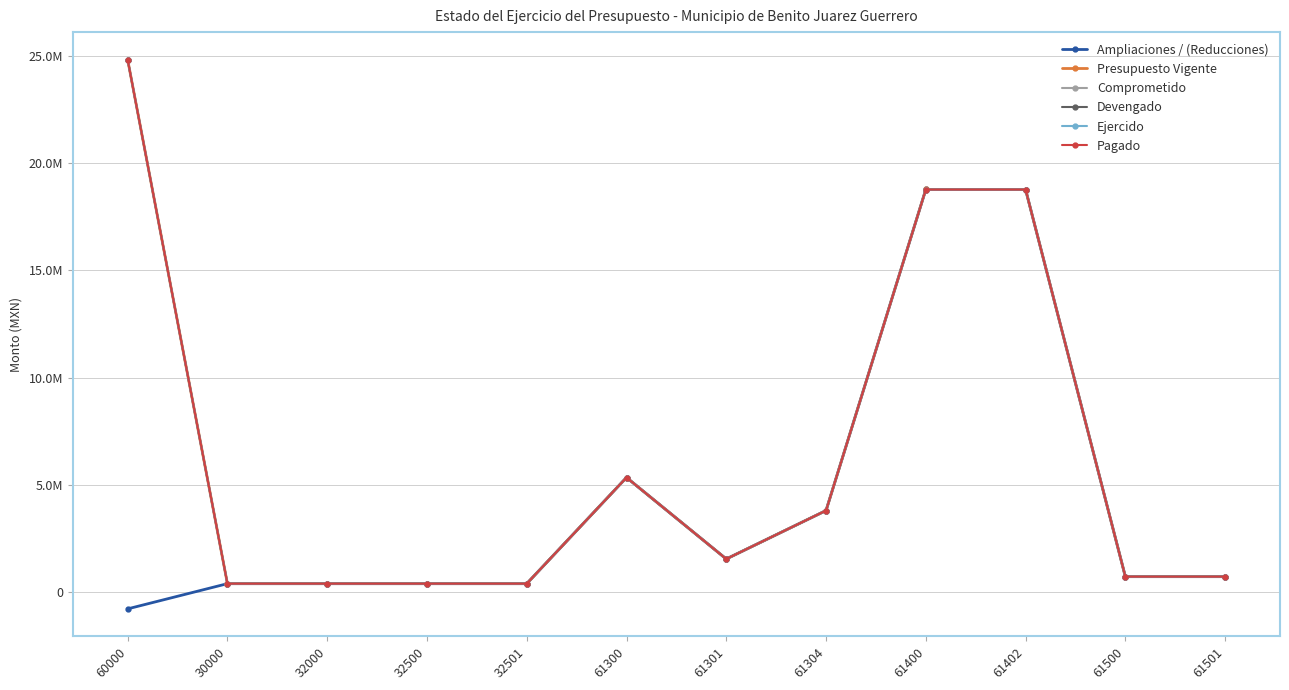

Reading left to right, what are all the values shown in this chart?

Ampliaciones / (Reducciones): -786074.9	389863.4	389863.4	389863.4	389863.4	5341937.3	1541449.8	3800487.5	18778198.4	18774720.3	717350.4	717350.4
Presupuesto Vigente: 24837486.1	389863.4	389863.4	389863.4	389863.4	5341937.3	1541449.8	3800487.5	18778198.4	18774720.3	717350.4	717350.4
Comprometido: 24833869.5	389863.4	389863.4	389863.4	389863.4	5341798.8	1541449.8	3800349.0	18774720.3	18774720.3	717350.4	717350.4
Devengado: 24833869.5	389863.4	389863.4	389863.4	389863.4	5341798.8	1541449.8	3800349.0	18774720.3	18774720.3	717350.4	717350.4
Ejercido: 24833869.5	389863.4	389863.4	389863.4	389863.4	5341798.8	1541449.8	3800349.0	18774720.3	18774720.3	717350.4	717350.4
Pagado: 24833869.5	389863.4	389863.4	389863.4	389863.4	5341798.8	1541449.8	3800349.0	18774720.3	18774720.3	717350.4	717350.4